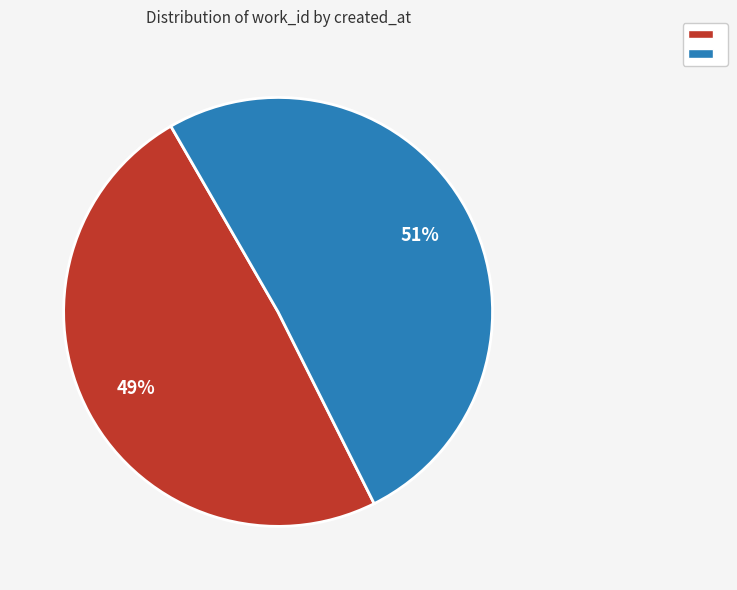

How many slices are in this pie chart?

2